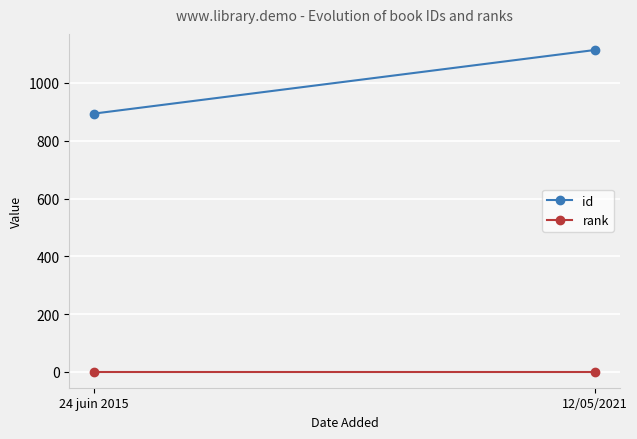

What position from the right is 24 juin 2015?

2